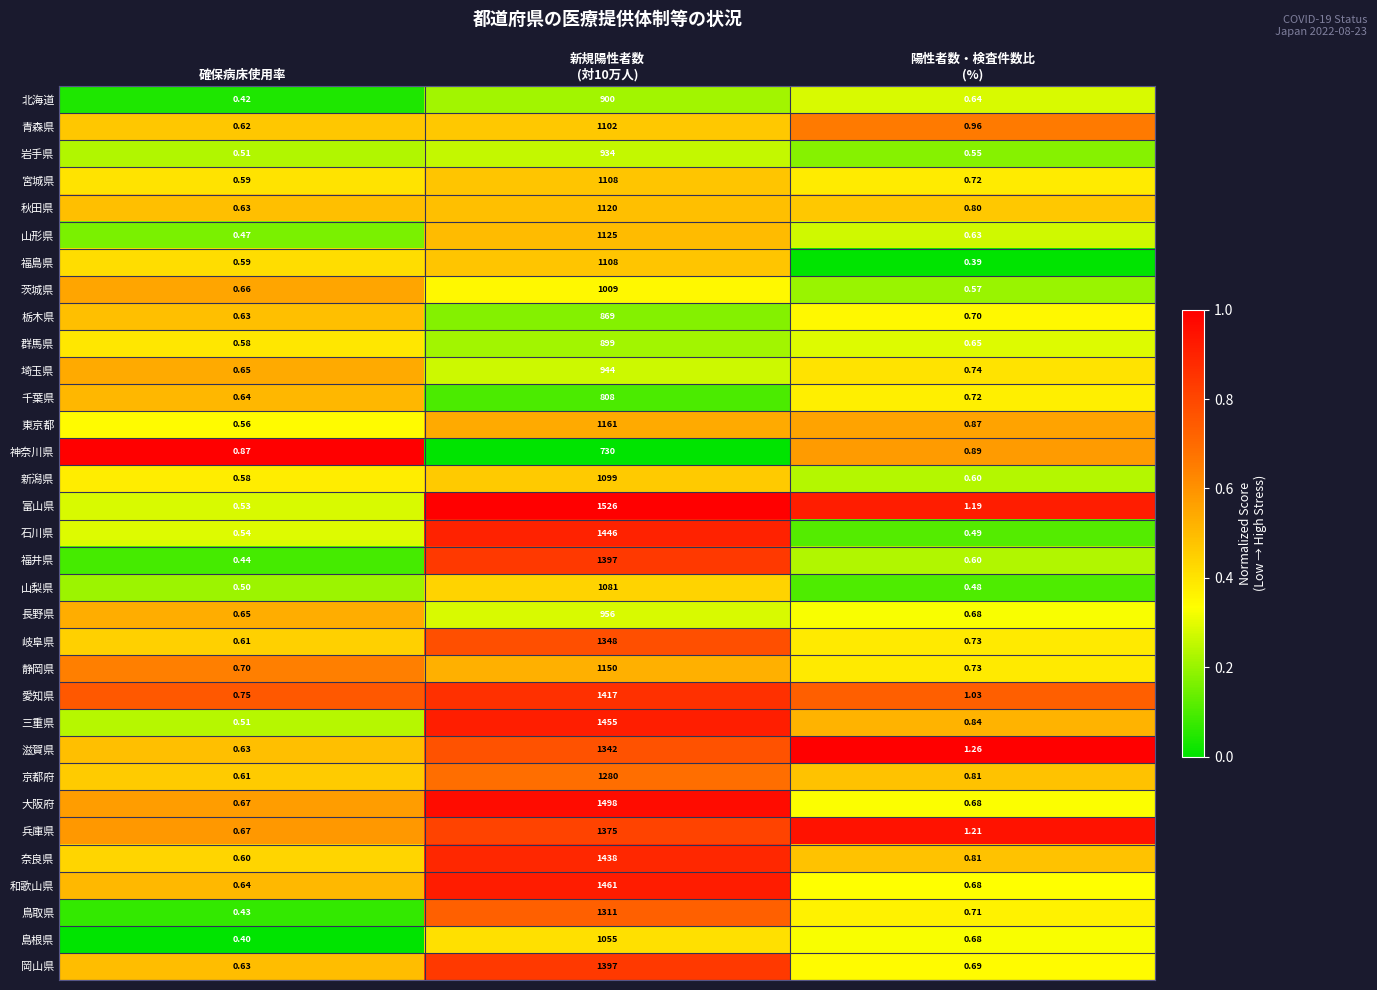

Which series has the largest range (max minus min)?

富山県